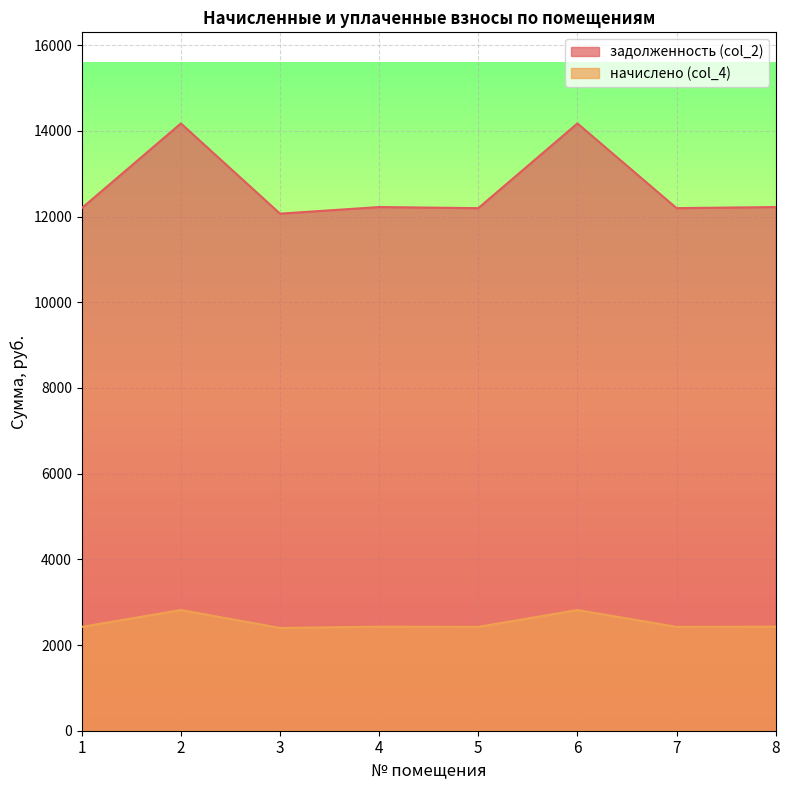

Read the задолженность (col_2) value at 3.

12069.6